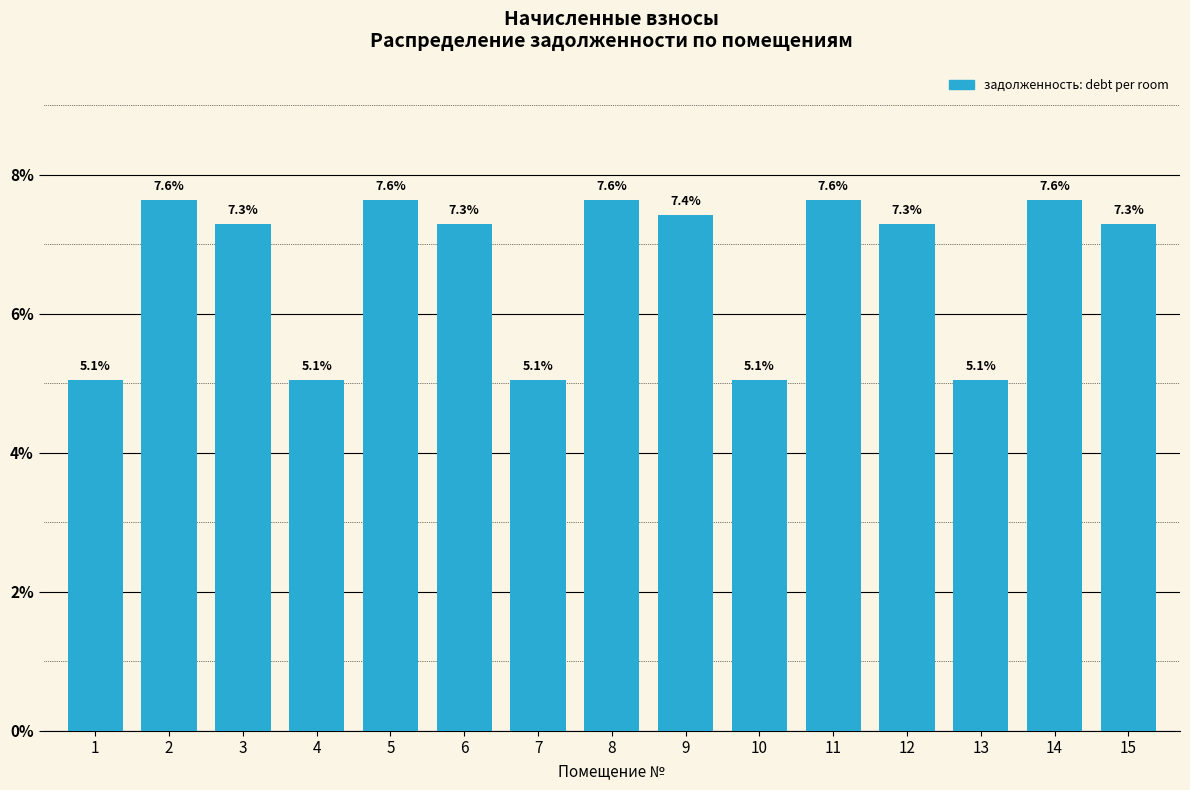

Reading left to right, transcribe all the data shown in this chart.

1=5.1	2=7.6	3=7.3	4=5.1	5=7.6	6=7.3	7=5.1	8=7.6	9=7.4	10=5.1	11=7.6	12=7.3	13=5.1	14=7.6	15=7.3